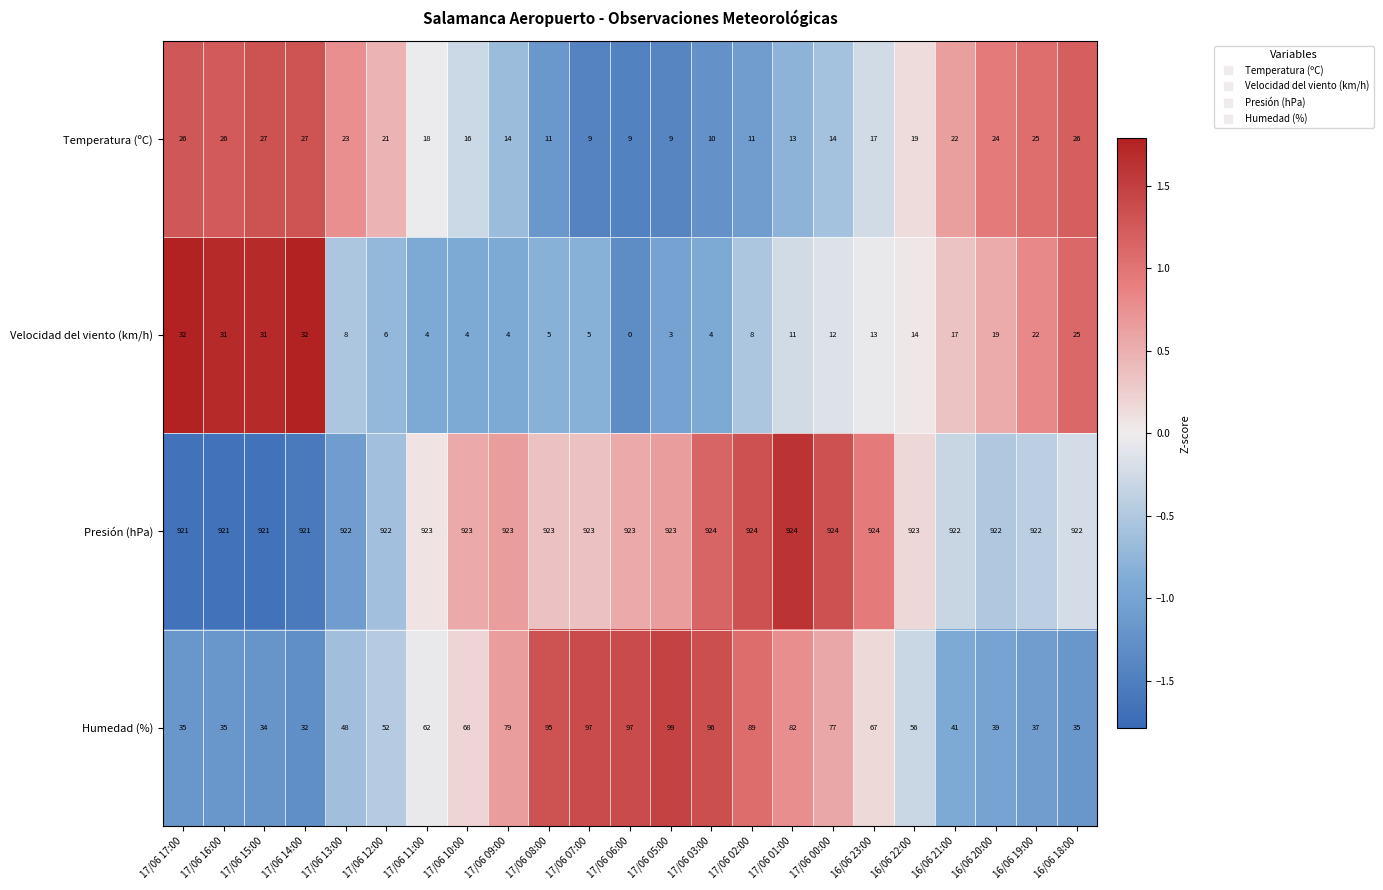

Which series has the largest total across all categories?

Presión (hPa)